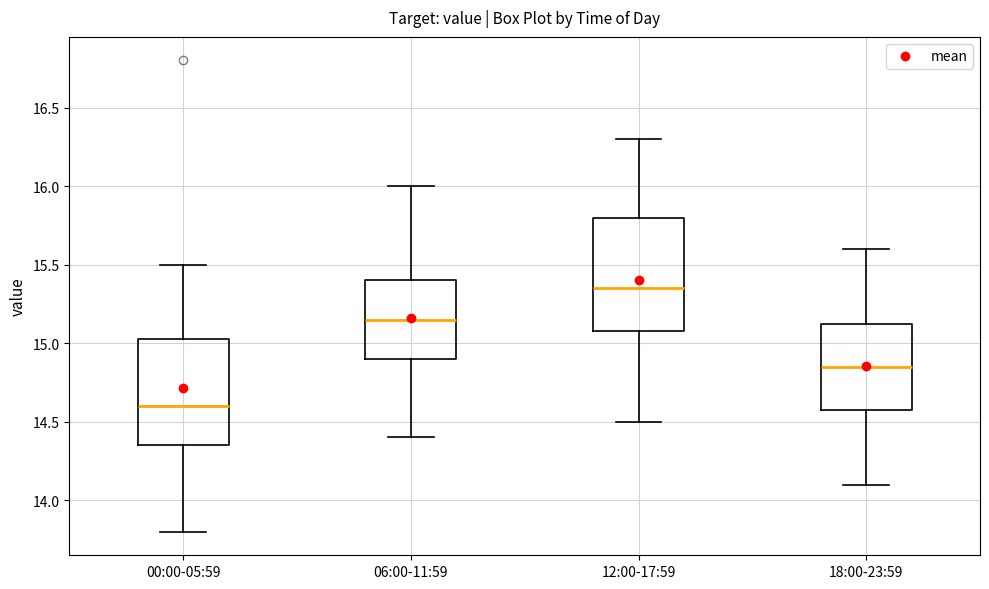

Which box has the lowest median line?

00:00-05:59